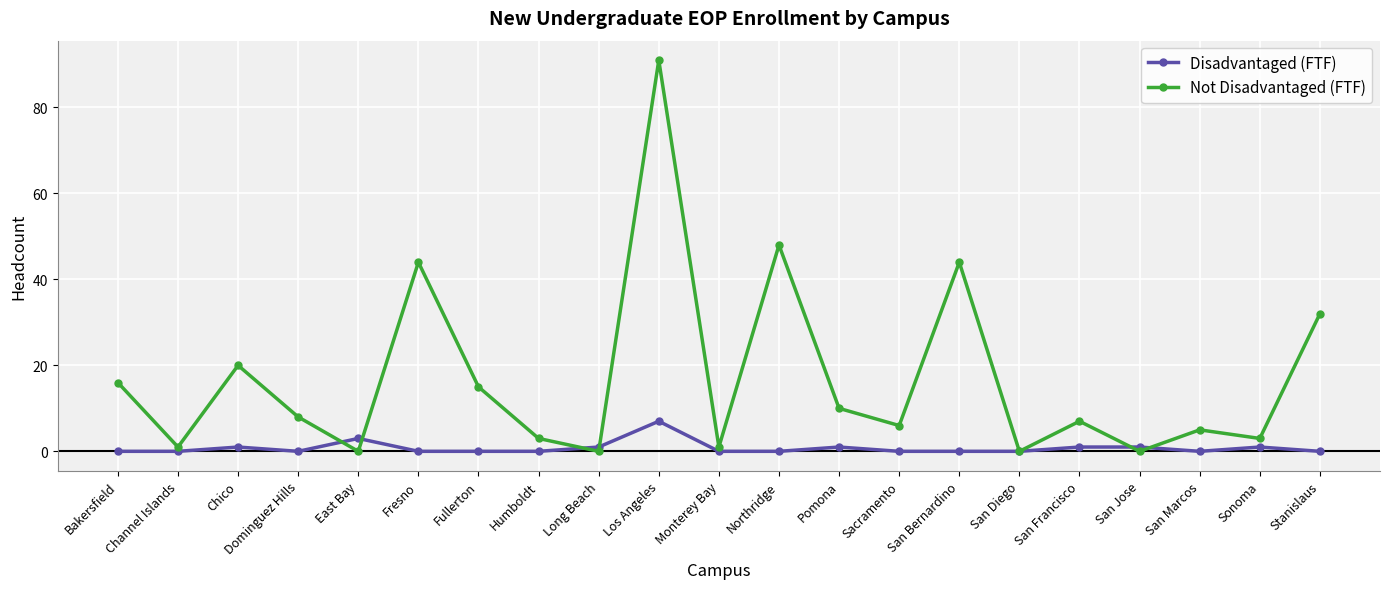

Rank the series at Long Beach from highest to lowest value.

Disadvantaged (FTF), Not Disadvantaged (FTF)